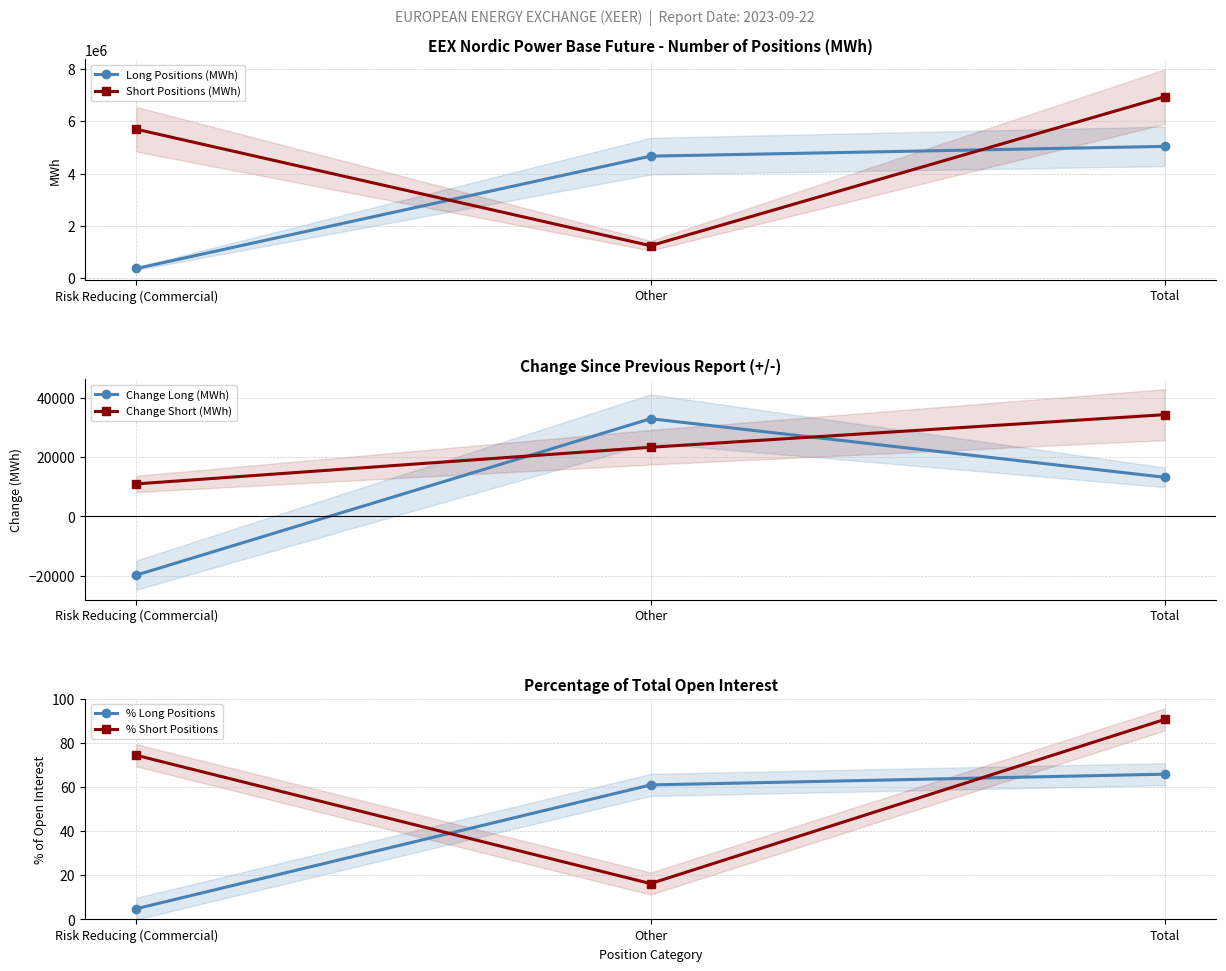

How many series are shown in this chart?

6